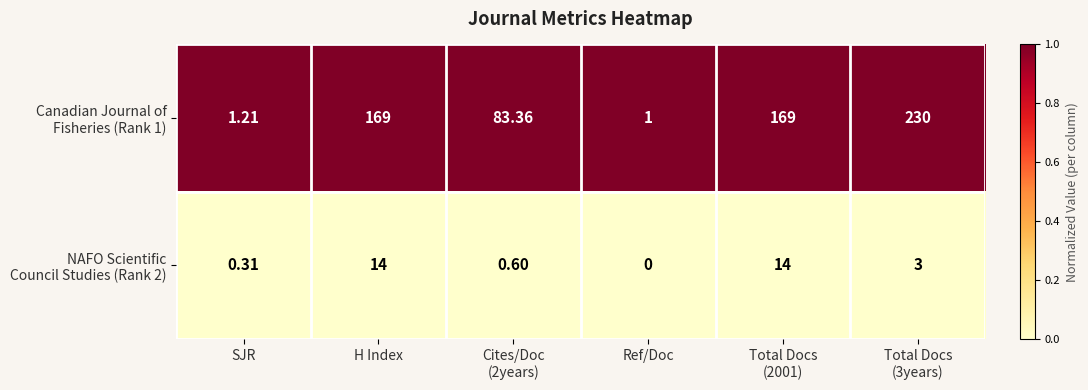

At which category does the chart reach its minimum across all series?

Ref/Doc